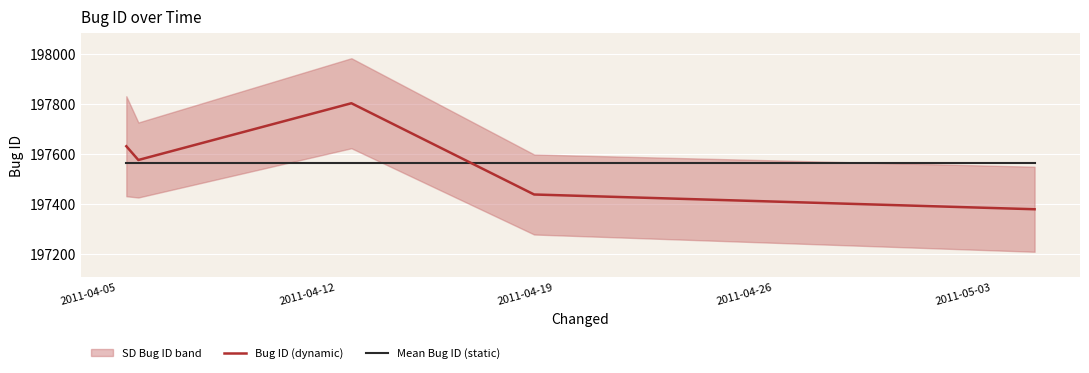

What is the lowest value of the Mean Bug ID (static) series?

197565.4